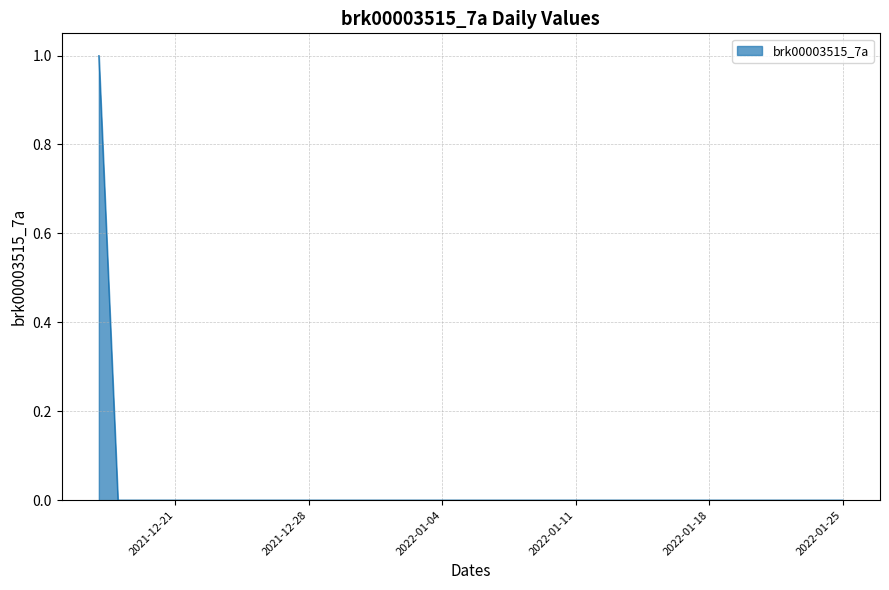

Does the chart have visible grid lines?

Yes